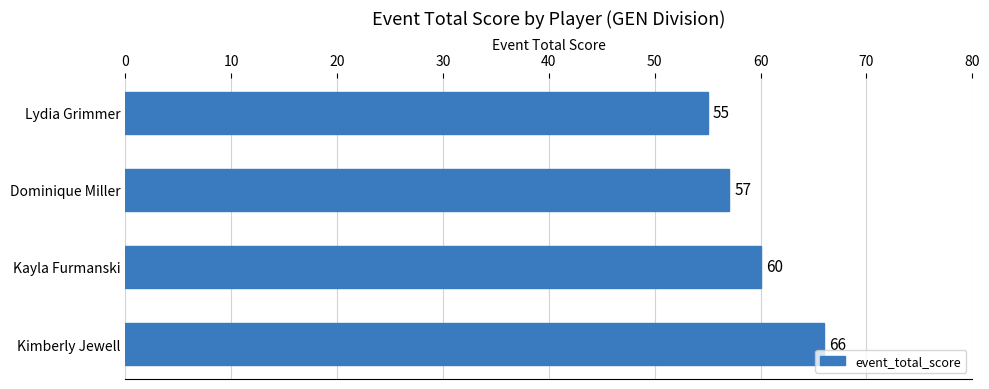

Which has a higher value, Dominique Miller or Kimberly Jewell?

Kimberly Jewell